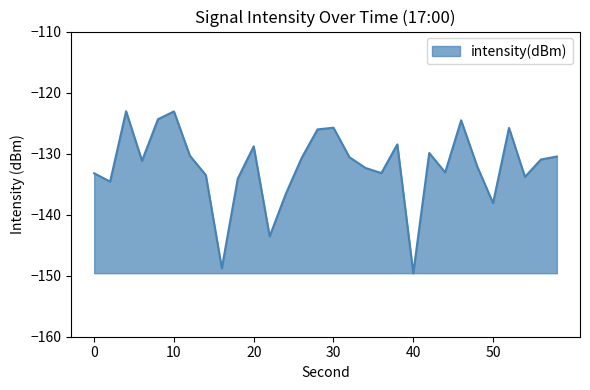

How many categories are shown in the chart?

30